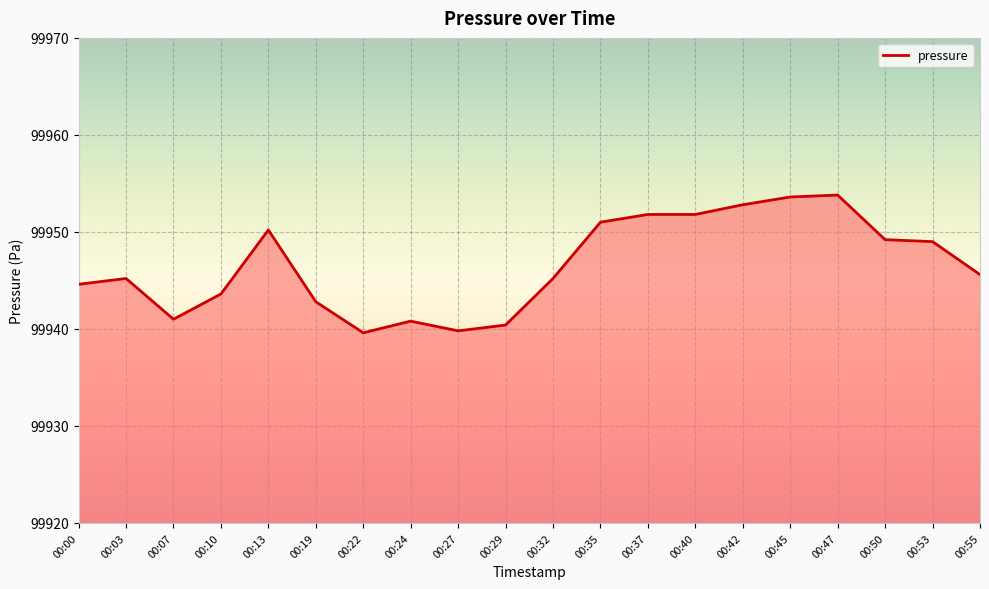

Which category has the lowest value across all series?

00:22